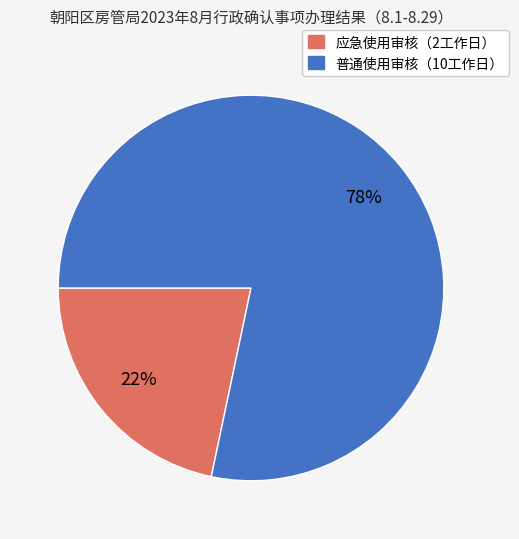

To the nearest percent, what is the average slice percentage?

50%